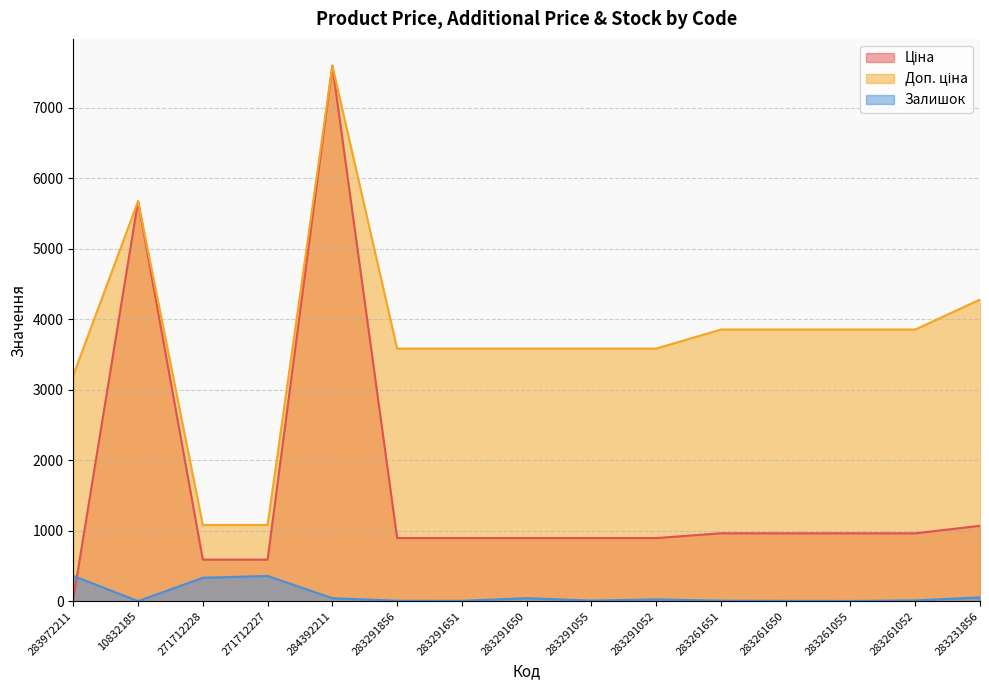

Between 283291650 and 283261651, which is larger?

283261651